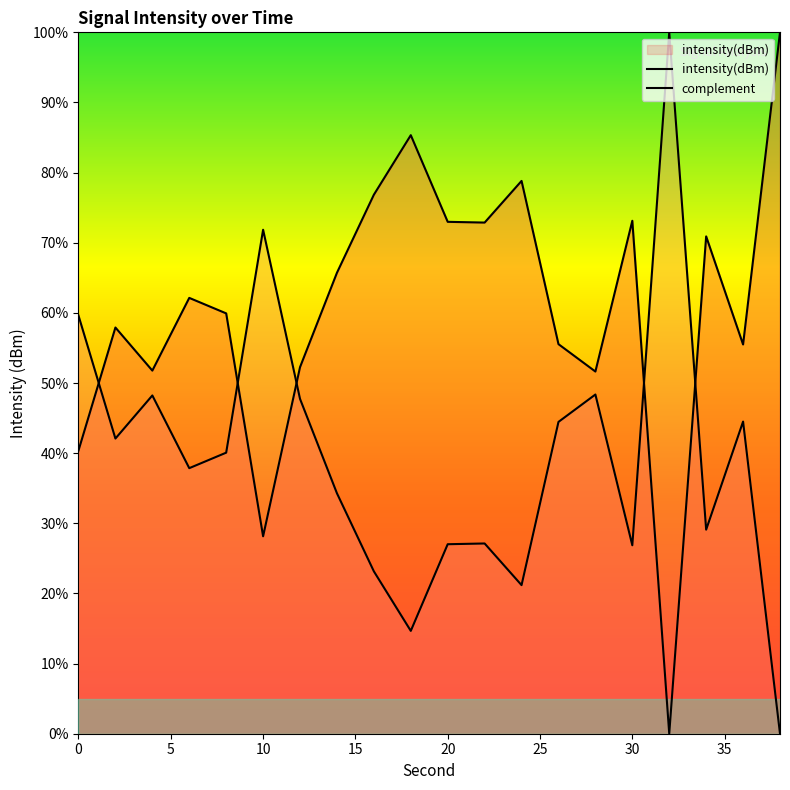

Read the value at 2.

57.9